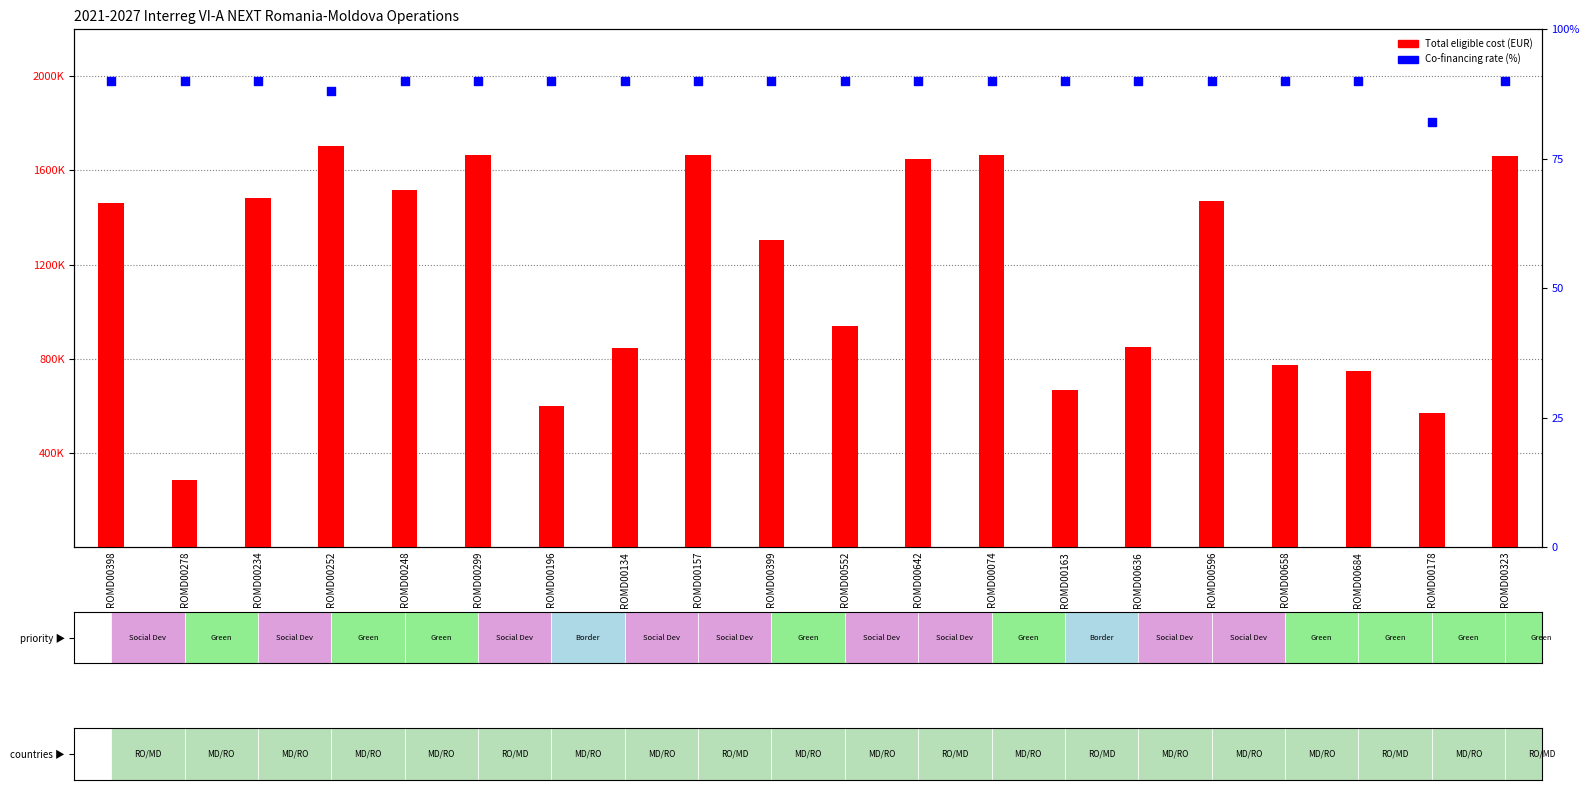

Which series has the largest total across all categories?

Total eligible cost